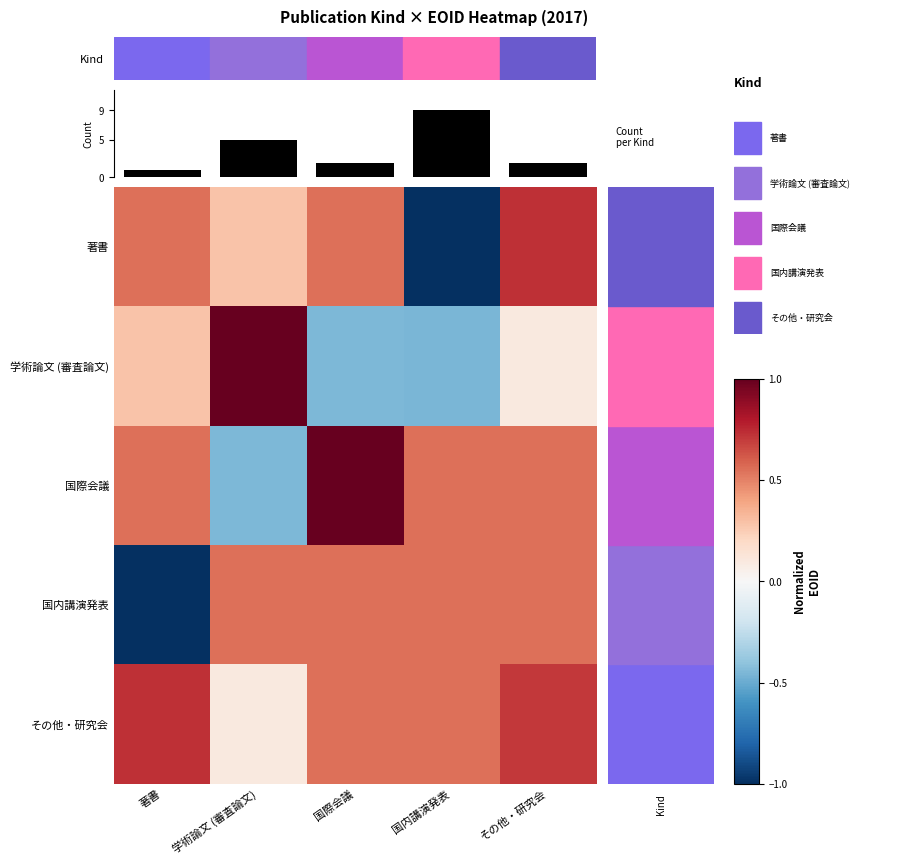

Which label corresponds to the largest value in the chart?

学術論文 (審査論文)